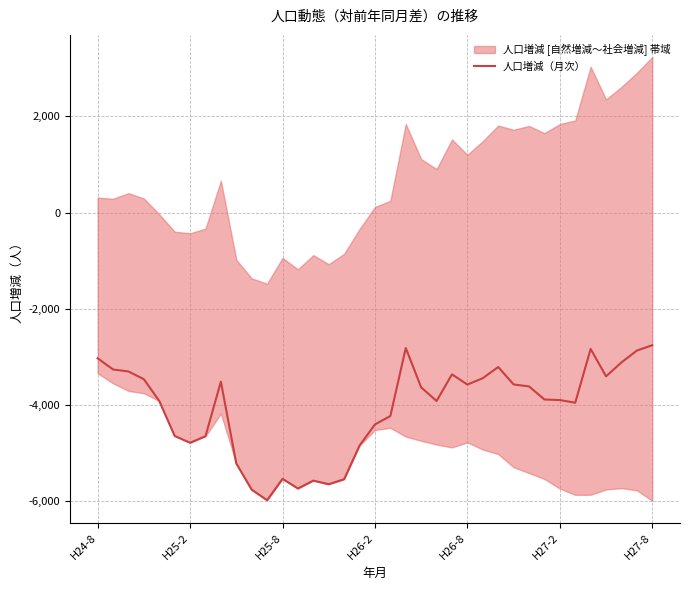

The chart shows a value of -2759 at H27-8. True or false?

True